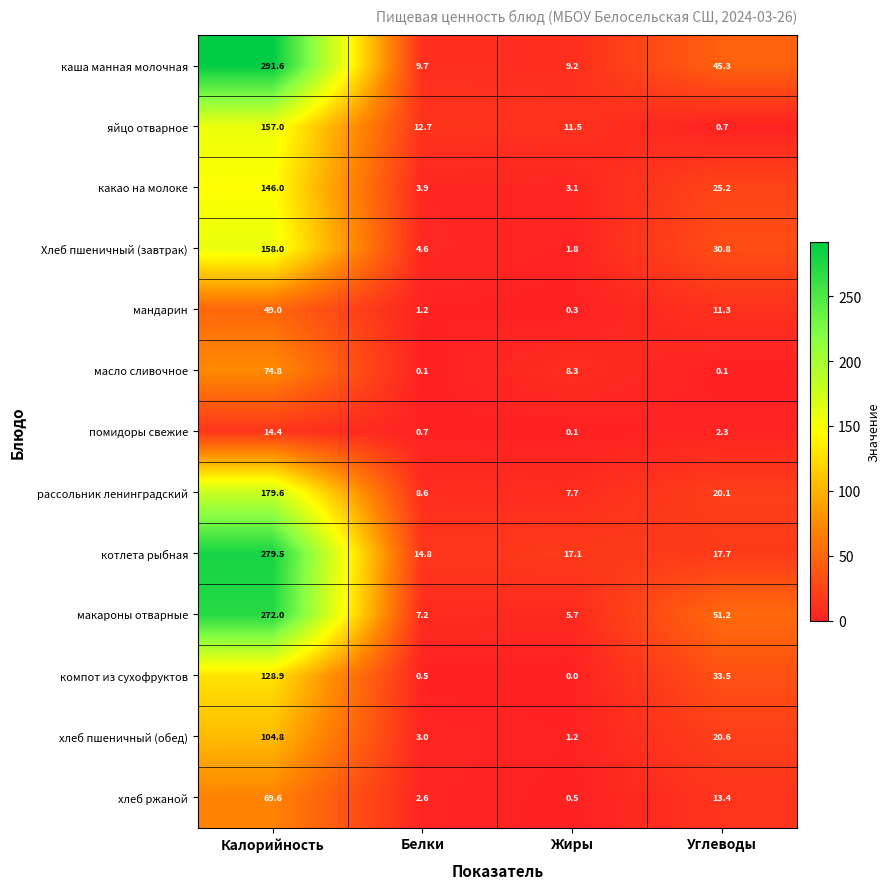

At which category does the chart reach its peak across all series?

Калорийность